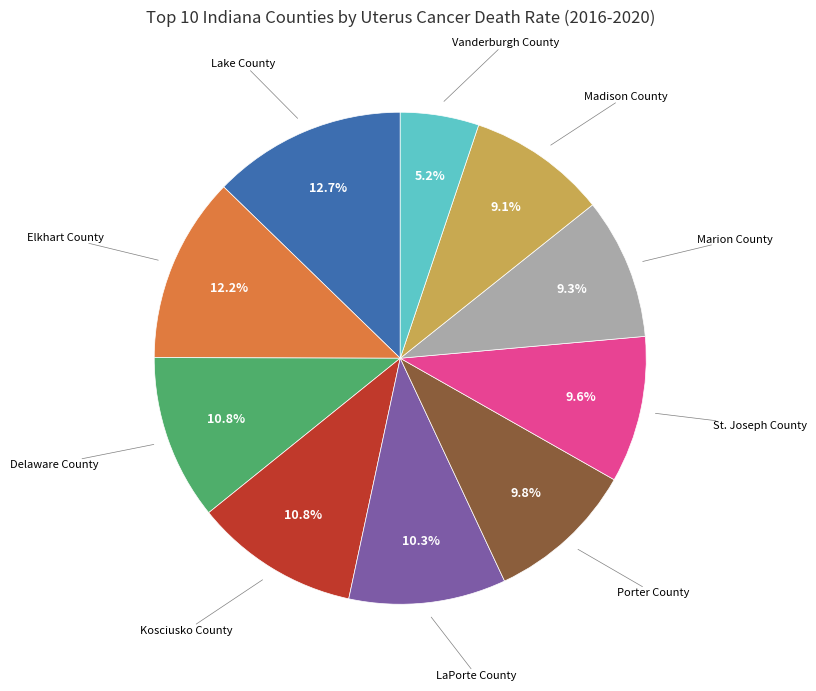

Which slice is the largest?

Lake County